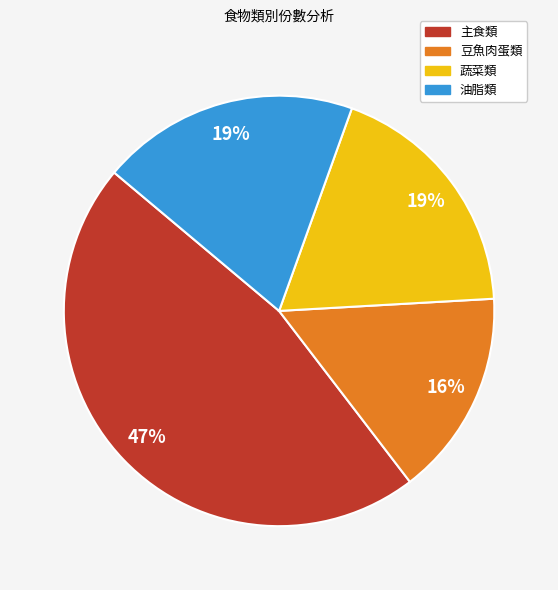

Between 蔬菜類 and 主食類, which is larger?

主食類